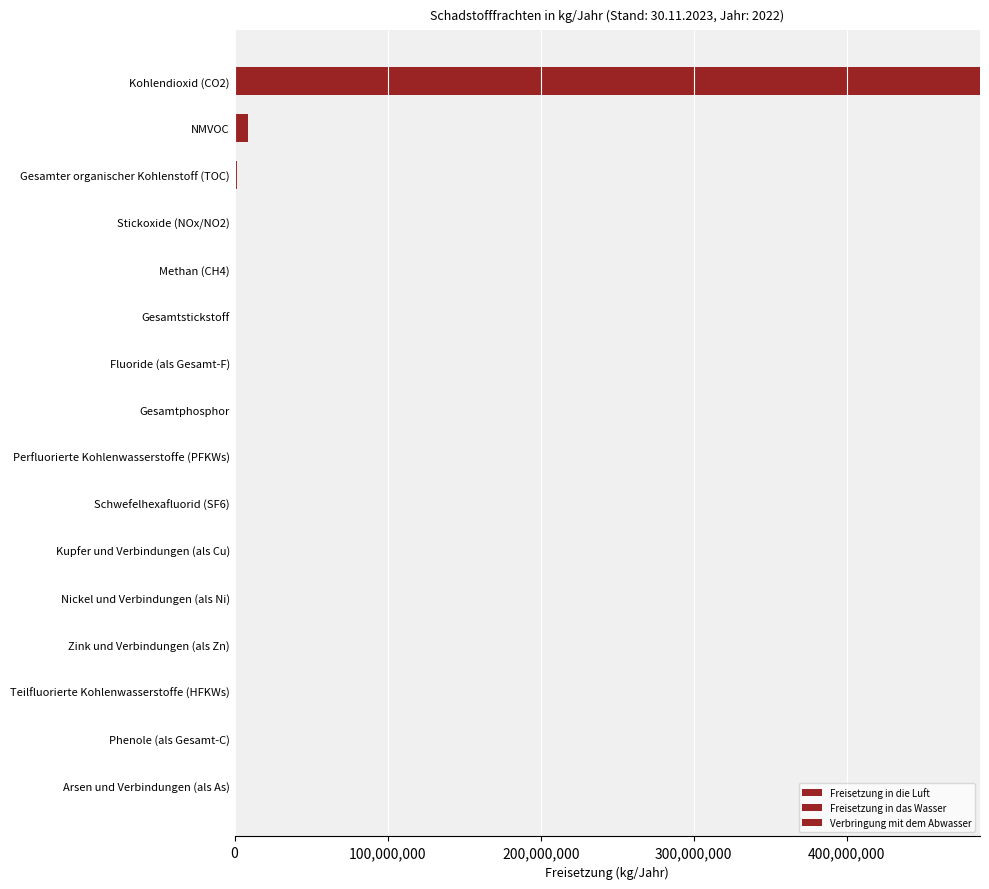

Which series has the widest spread of values?

Freisetzung in die Luft